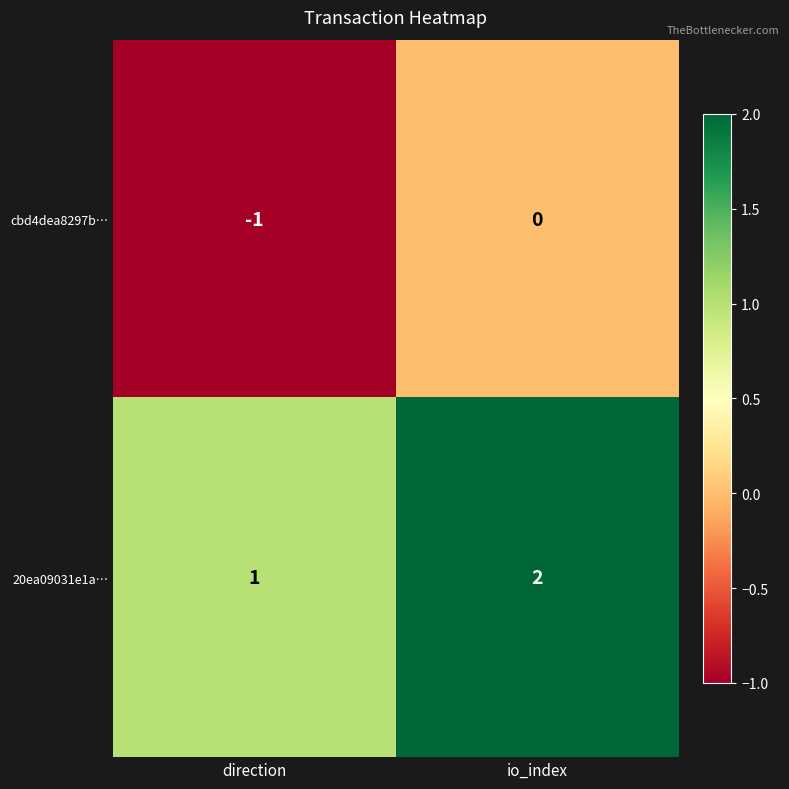

Reading left to right, extract all data points from this chart.

cbd4dea8297b…: -1	0
20ea09031e1a…: 1	2